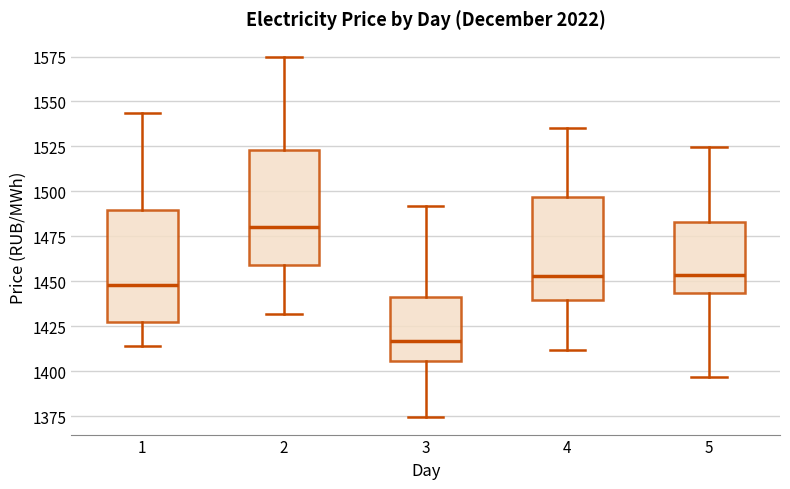

Where is the upper edge of the box at x = 4 on the y-axis? The values are not printed on the chart, so give them approximately, as read against the axis.

1495